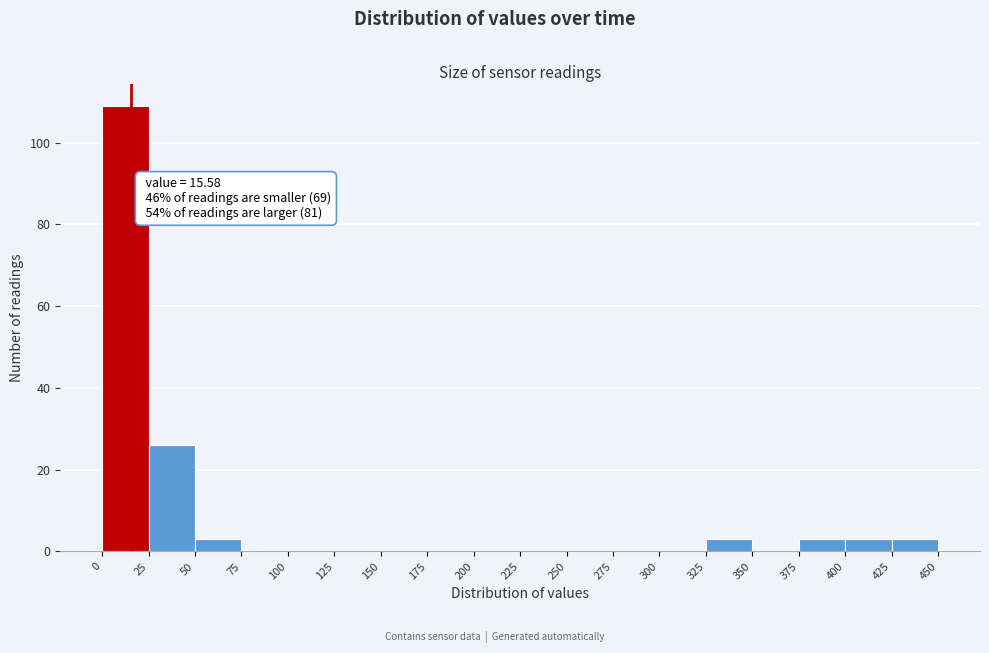

Over which range of the x-axis is the bar tallest?

0 to 25